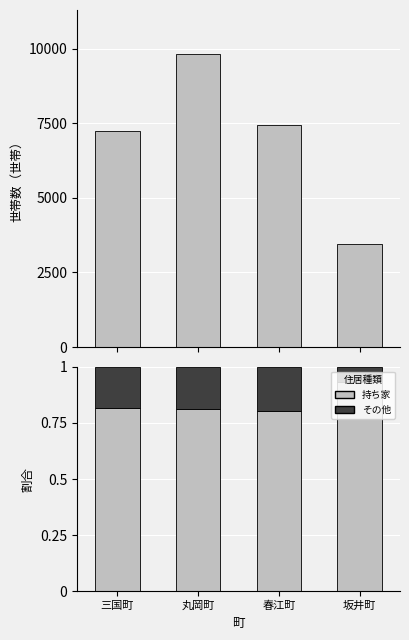

What is the label of the 3rd bar from the left?

春江町